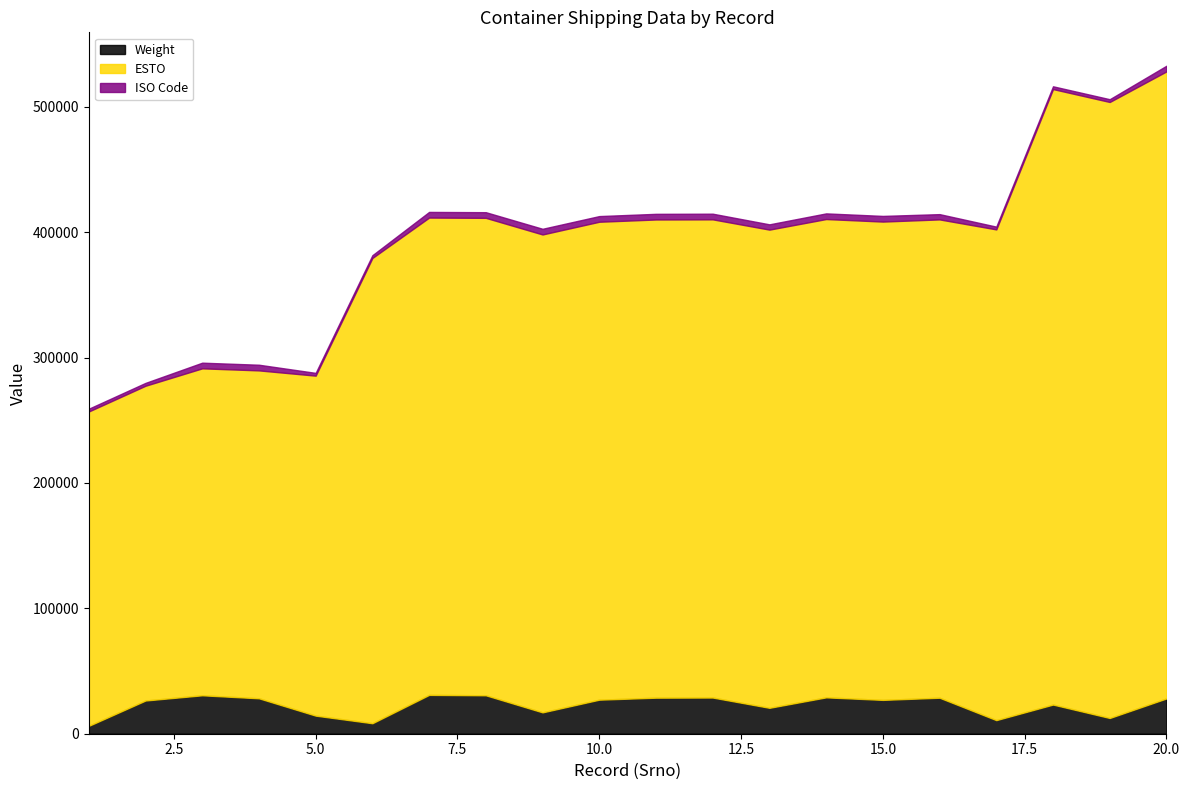

True or false: ISO Code and ESTO cross at least once.

False